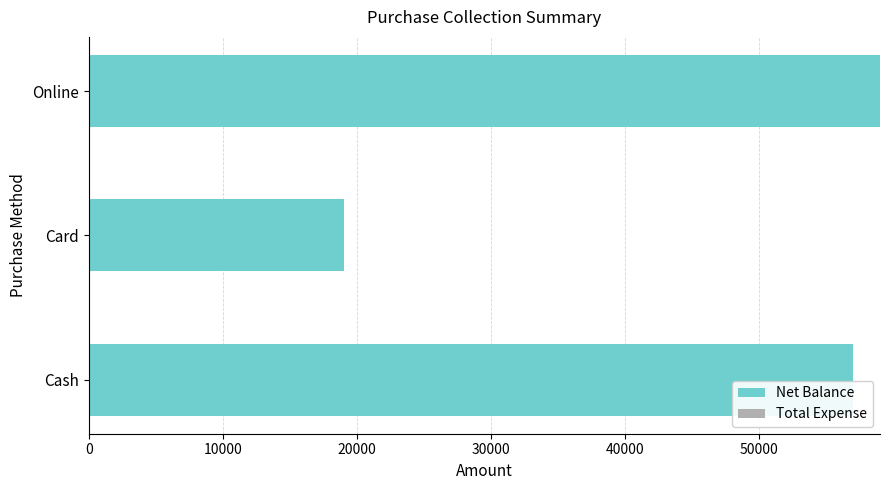

Between Online and Card, which is larger?

Online